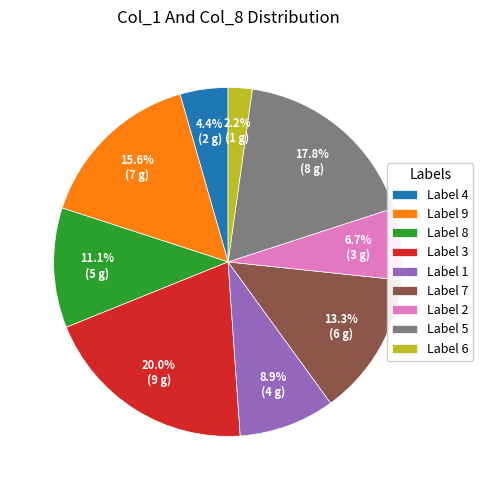

Rank the categories by value from highest to lowest.

Label 3, Label 5, Label 9, Label 7, Label 8, Label 1, Label 2, Label 4, Label 6